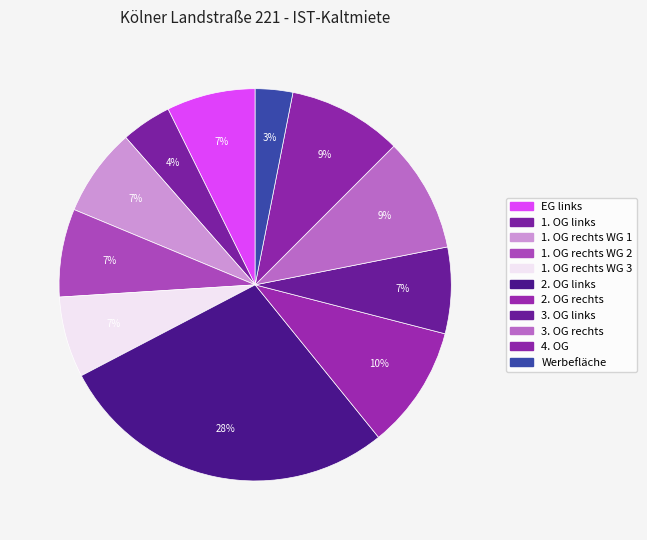

How many slices are in this pie chart?

11